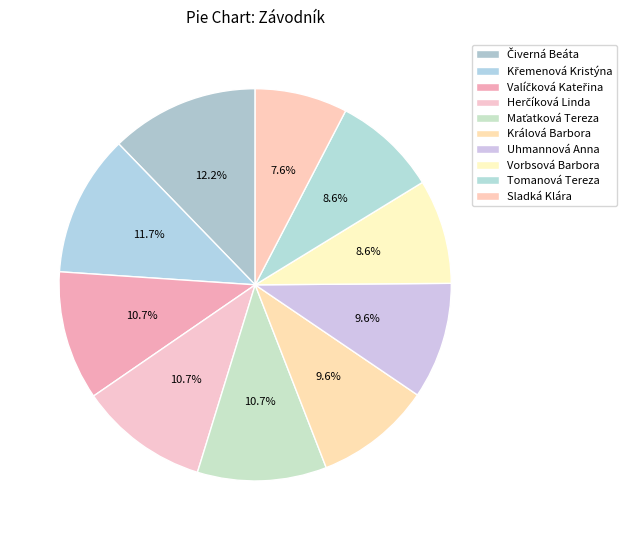

Is the sum of Uhmannová Anna and Herčíková Linda greater than half?

No